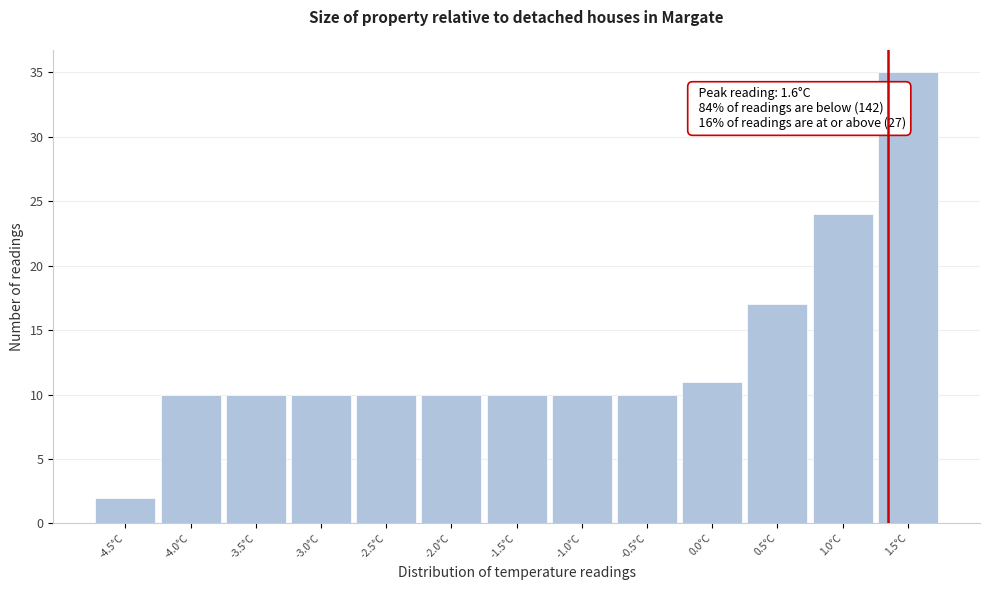

Reading left to right, what are all the values shown in this chart?

2	10	10	10	10	10	10	10	10	11	17	24	35